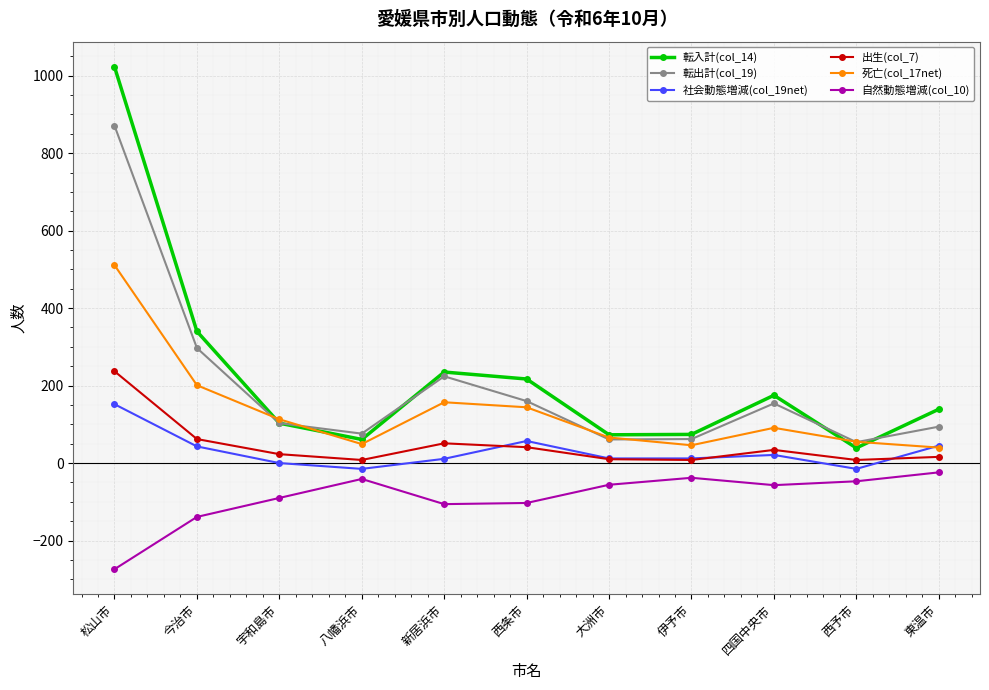

The value of 死亡(col_17net) at 東温市 is 40. True or false?

True